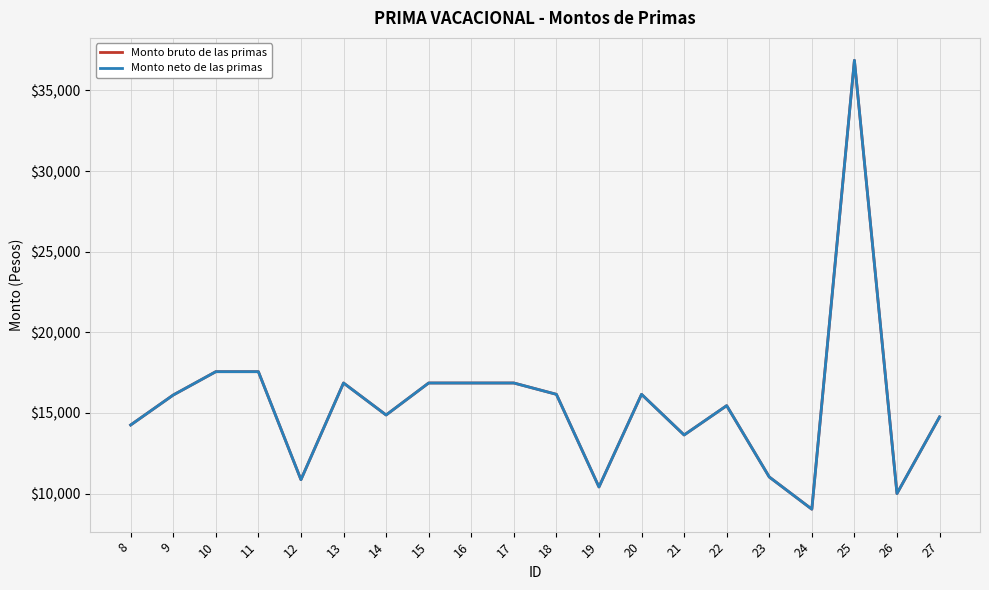

Reading left to right, transcribe all the data shown in this chart.

Monto bruto de las primas: 14250.4	16109.1	17556.8	17556.8	10859.2	16854.5	14870.0	16854.5	16854.5	16854.5	16152.2	10406.7	16152.2	13630.8	15449.9	11026.1	9028.8	36865.0	10001.0	14747.7
Monto neto de las primas: 14250.4	16109.1	17556.8	17556.8	10859.2	16854.5	14870.0	16854.5	16854.5	16854.5	16152.2	10406.7	16152.2	13630.8	15449.9	11026.1	9028.8	36865.0	10001.0	14747.7